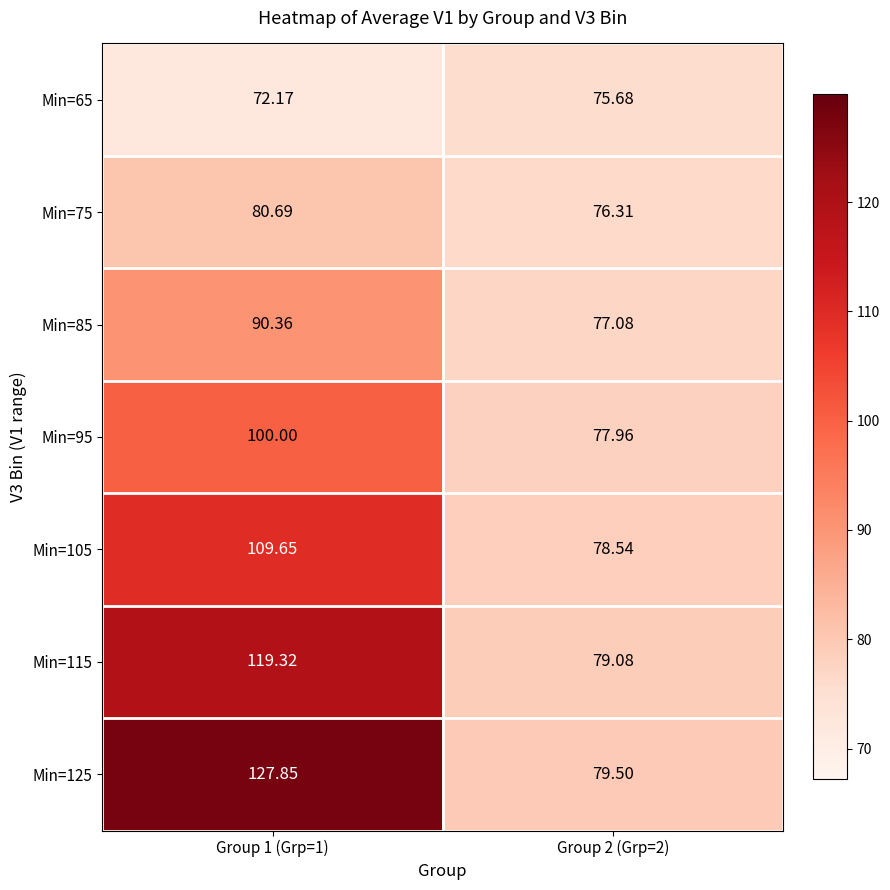

Is the value of Min=85 at Group 2 (Grp=2) greater than the value of Min=125 at Group 2 (Grp=2)?

No